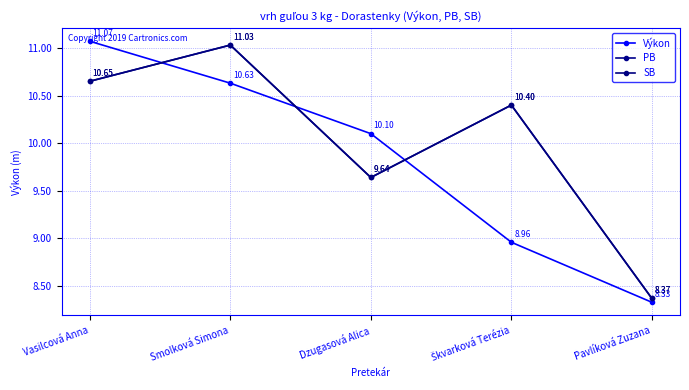

Does the chart have visible grid lines?

Yes